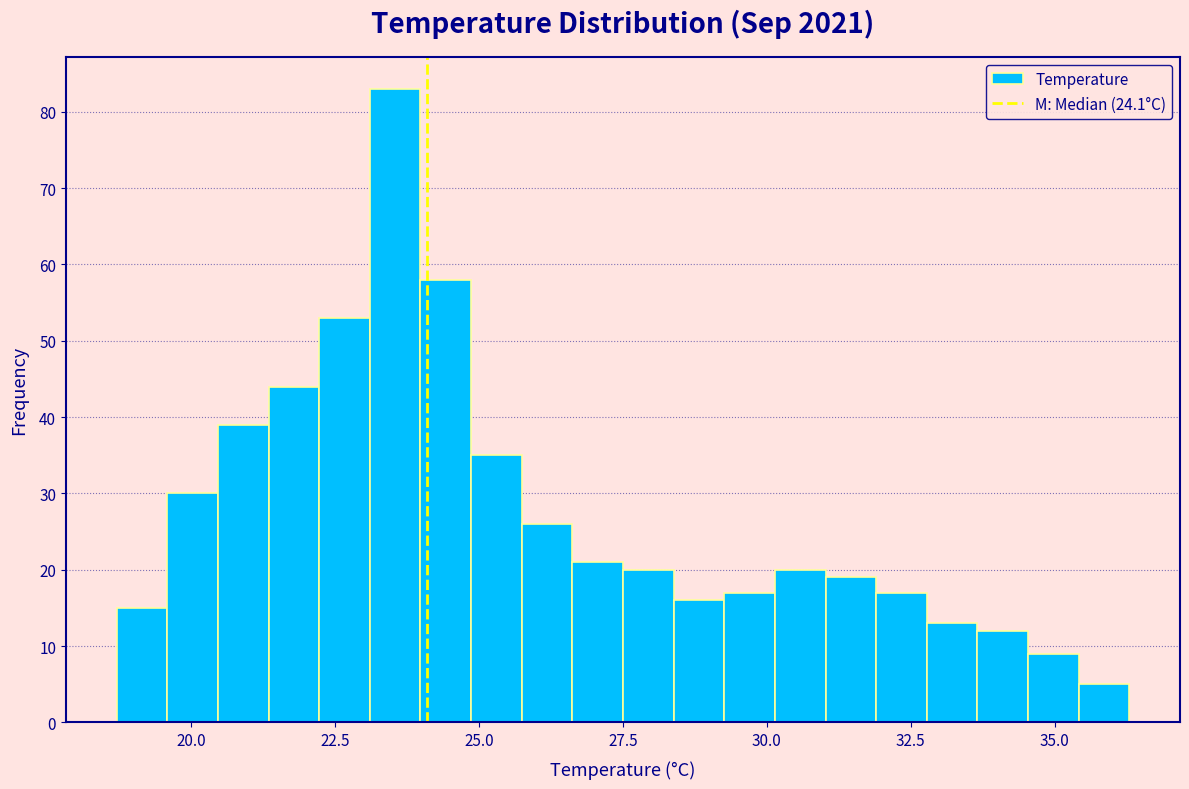

Read against the x-axis, roughly where is the centre of the tallest bar?

23.5